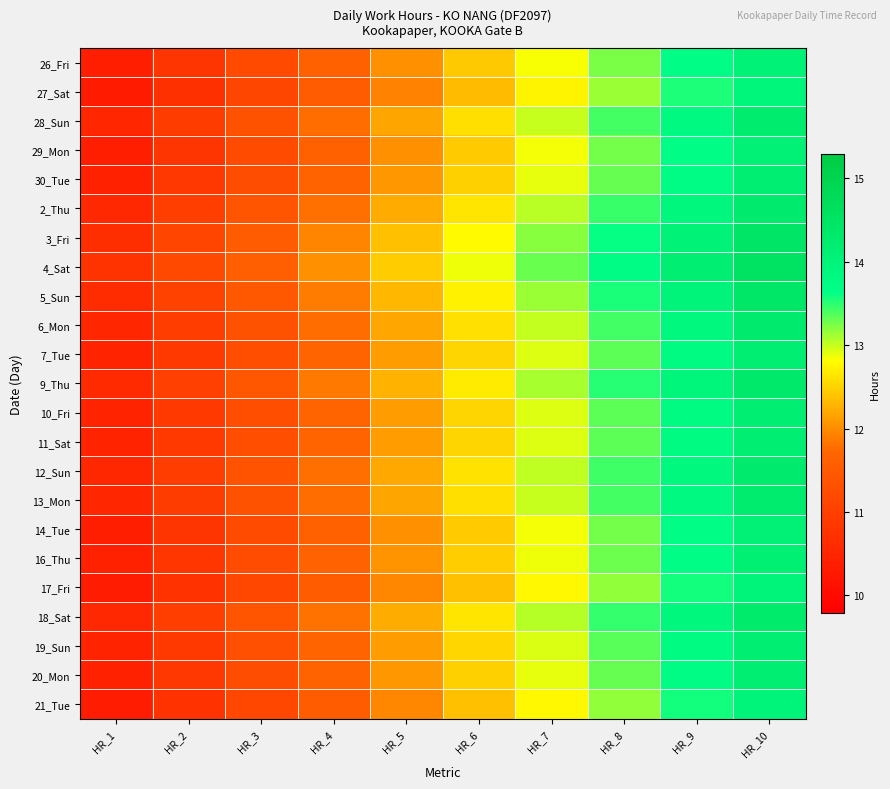

Between HR_3 and HR_9, which series saw the biggest shift?

4_Sat